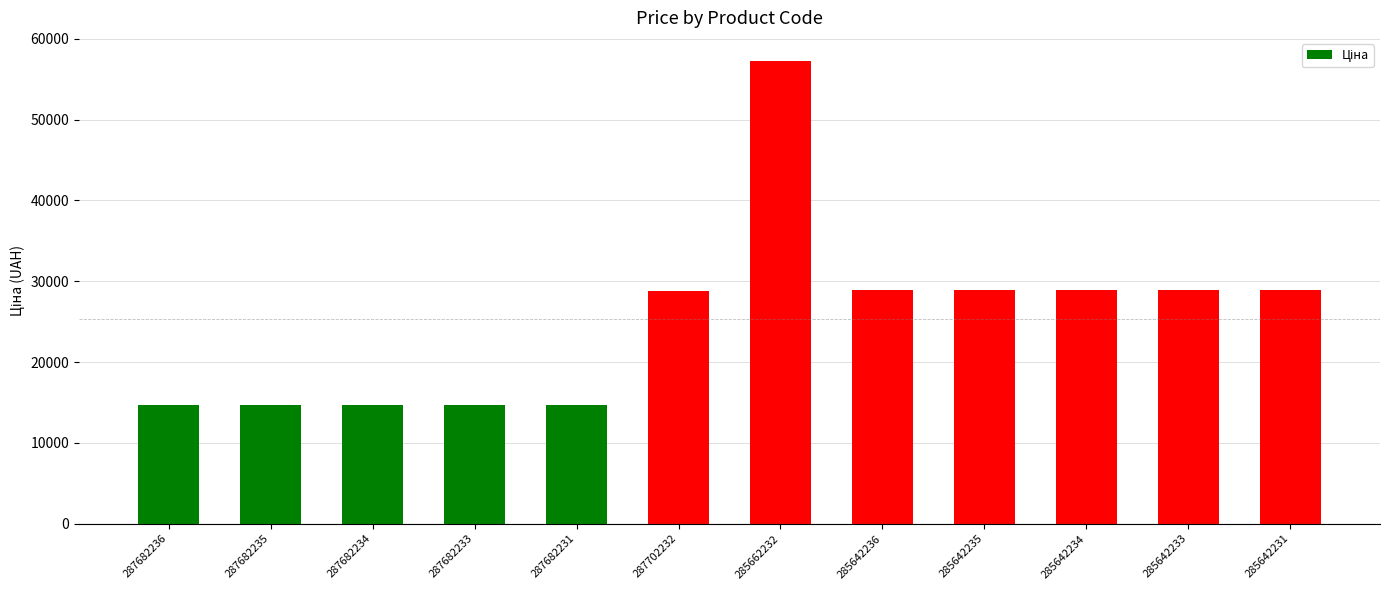

What is the minimum value shown in the chart?

14649.6